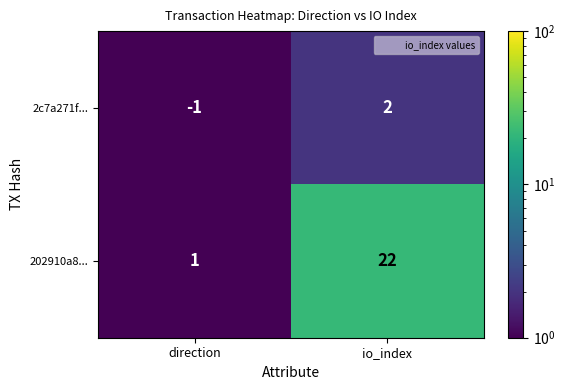

How many categories are shown in the chart?

2